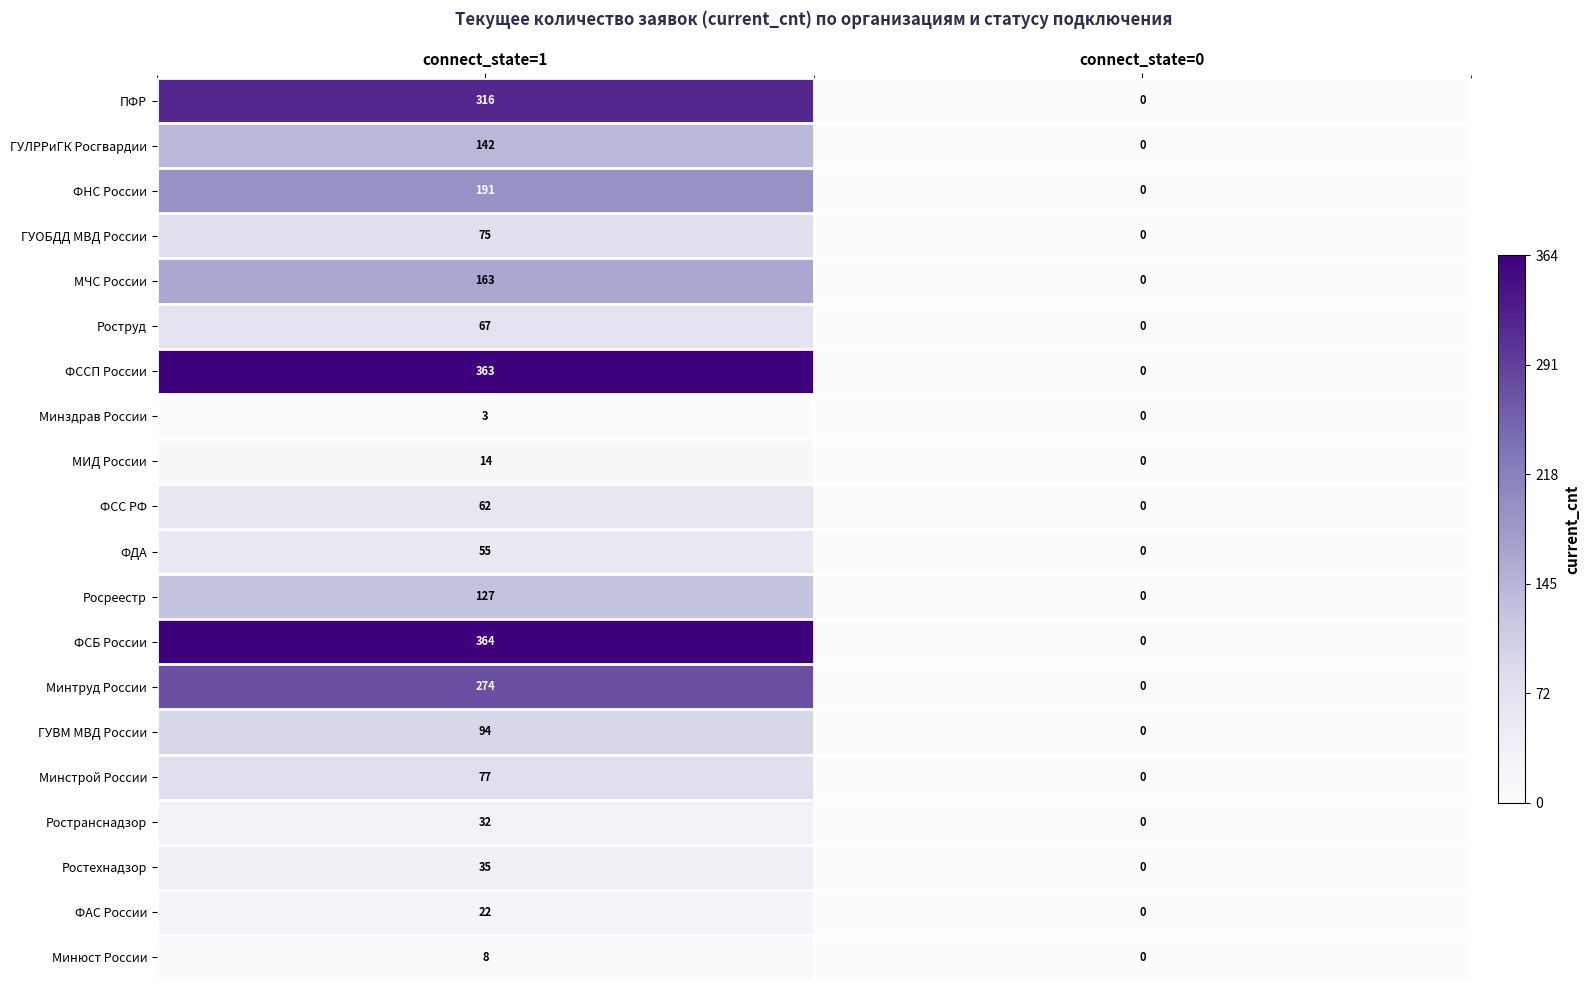

What is the difference between the МИД России values at connect_state=1 and connect_state=0?

14